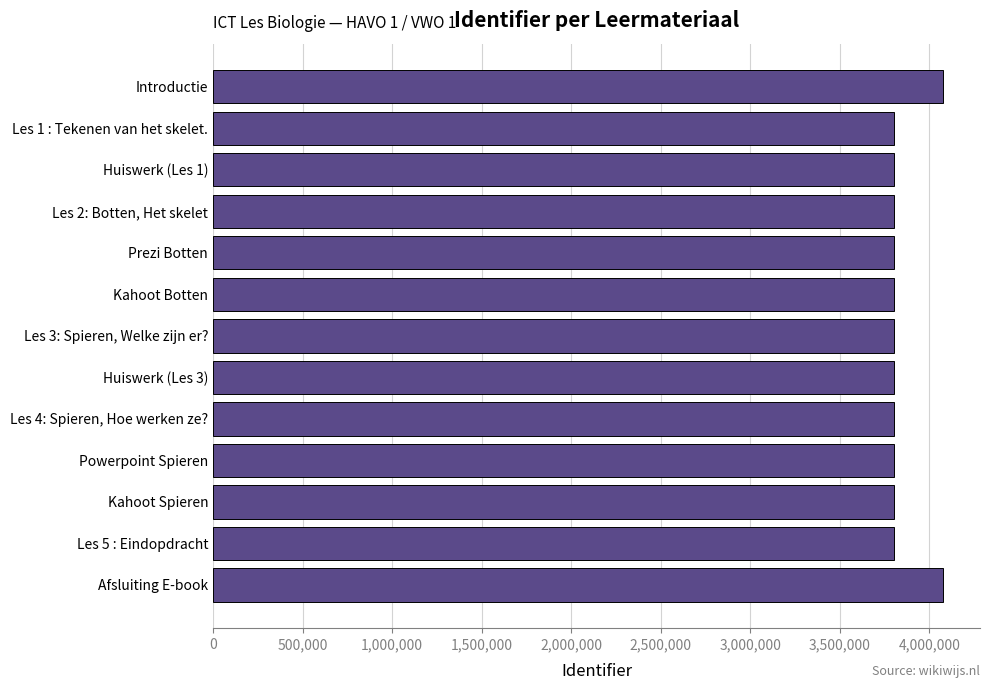

What is the value of the 12th bar from the top?

3800972